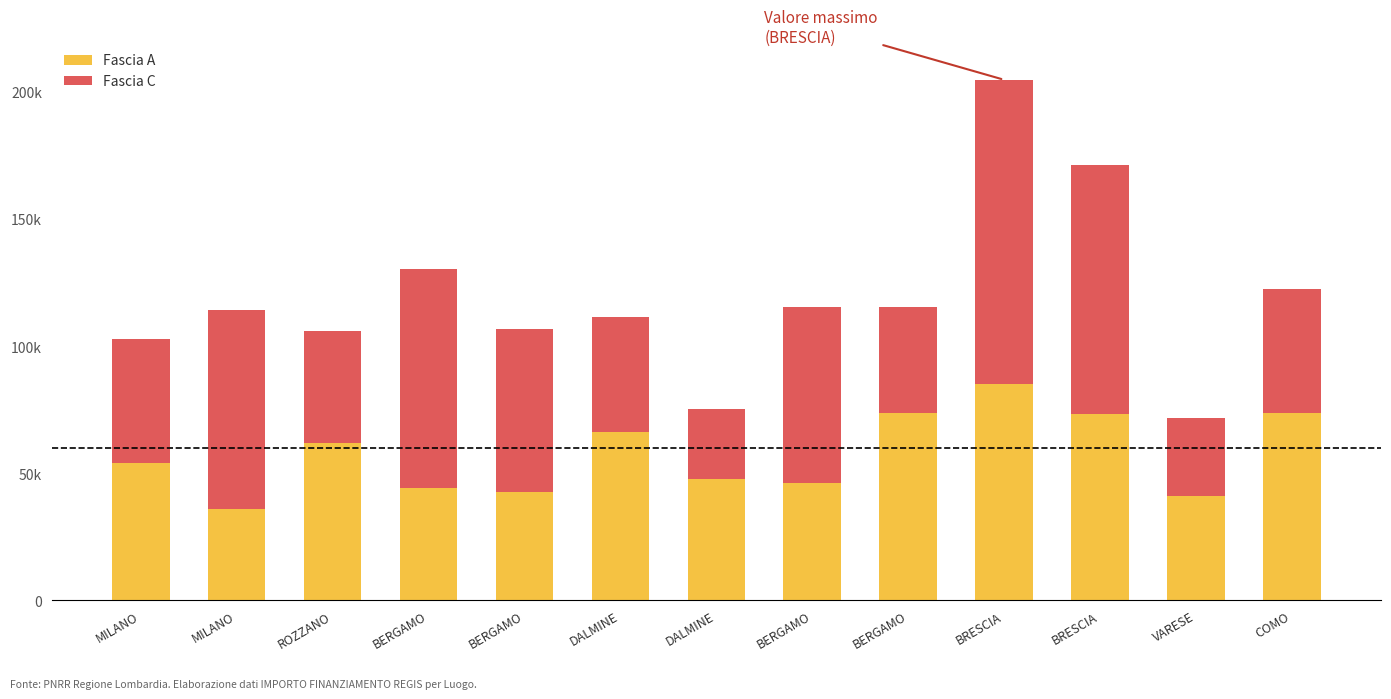

List the series in order of their peak value, lowest first.

Fascia A, Fascia C